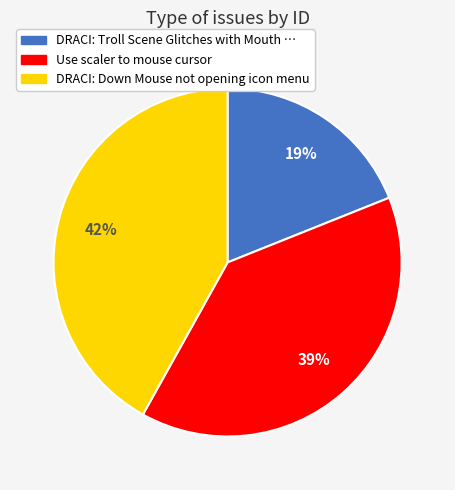

True or false: Use scaler to mouse cursor accounts for 39% of the total.

True